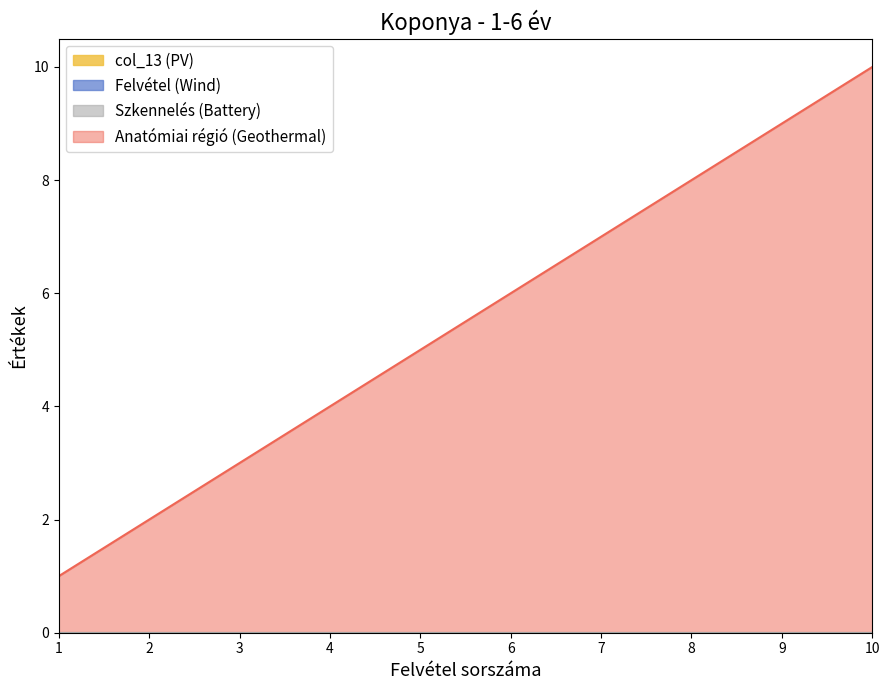

List the labels in order of value, smallest first.

1, 2, 3, 4, 5, 6, 7, 8, 9, 10